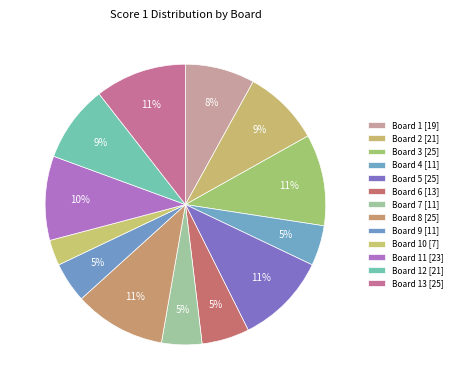

What percentage is the Board 13 [25] slice, to the nearest percent?

11%